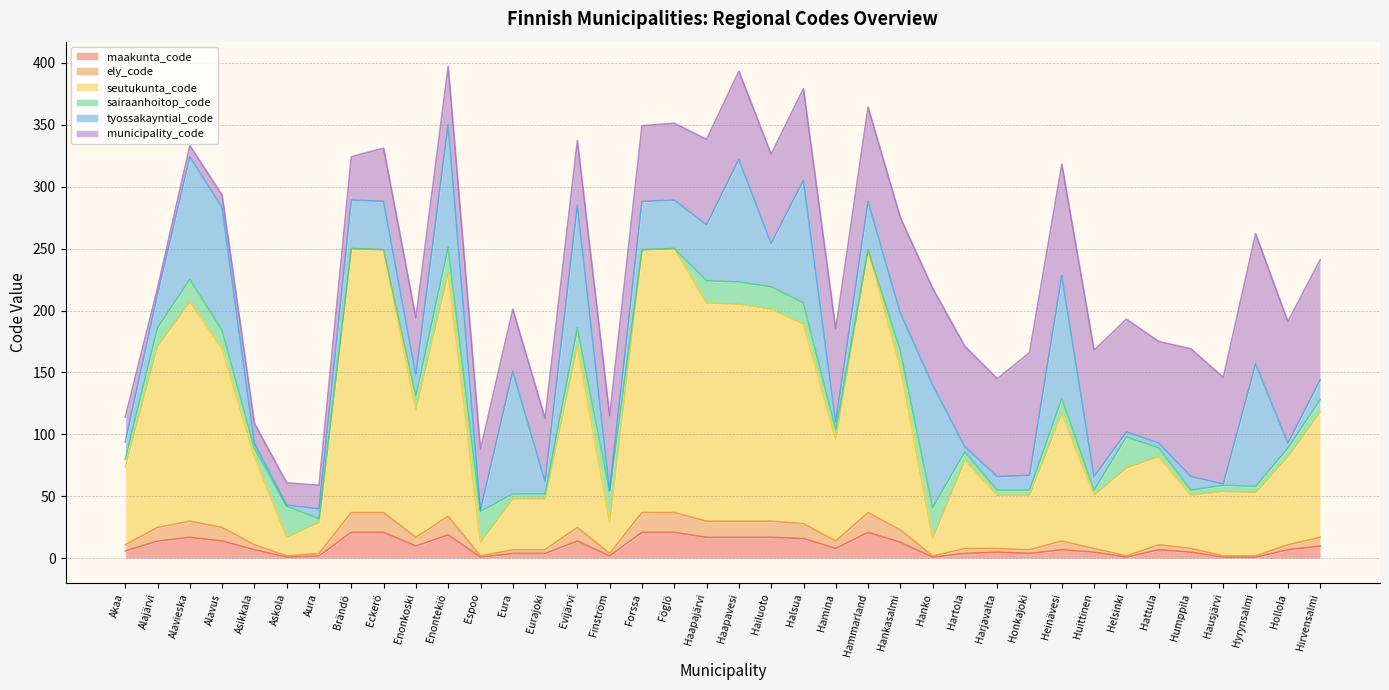

Which series has the largest range (max minus min)?

seutukunta_code